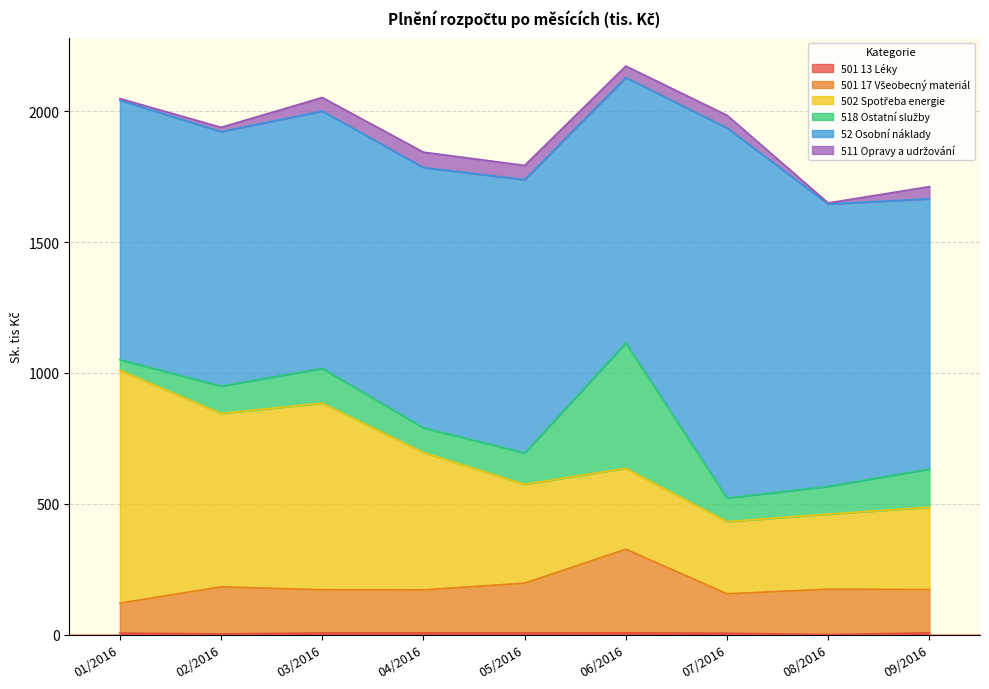

List the series in order of their peak value, highest first.

52 Osobní náklady, 502 Spotřeba energie, 518 Ostatní služby, 501 17 Všeobecný materiál, 511 Opravy a udržování, 501 13 Léky